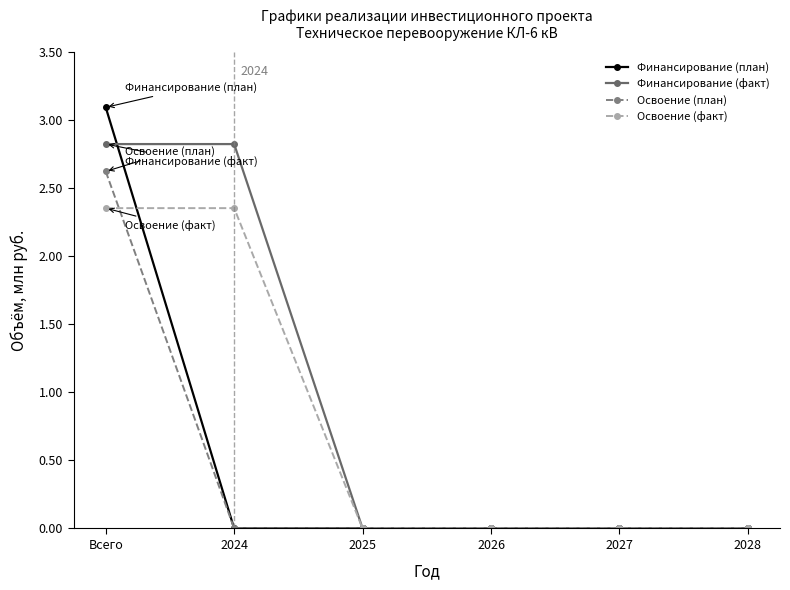

Which series has the widest spread of values?

Финансирование (план)